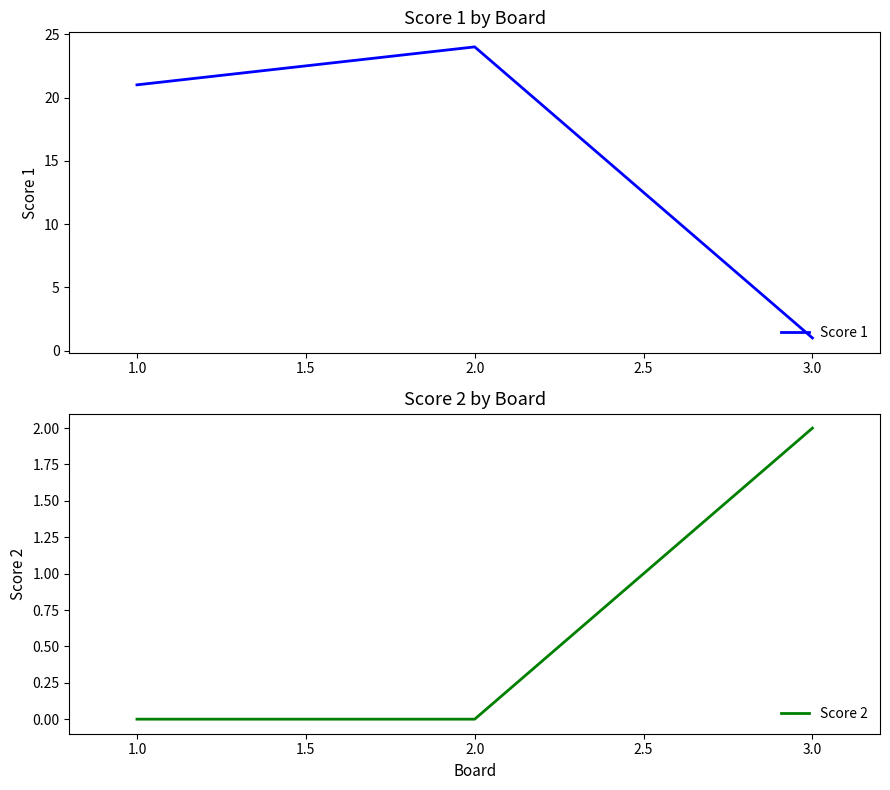

List the labels in order of Score 1 value, smallest first.

3.0, 1.0, 2.0